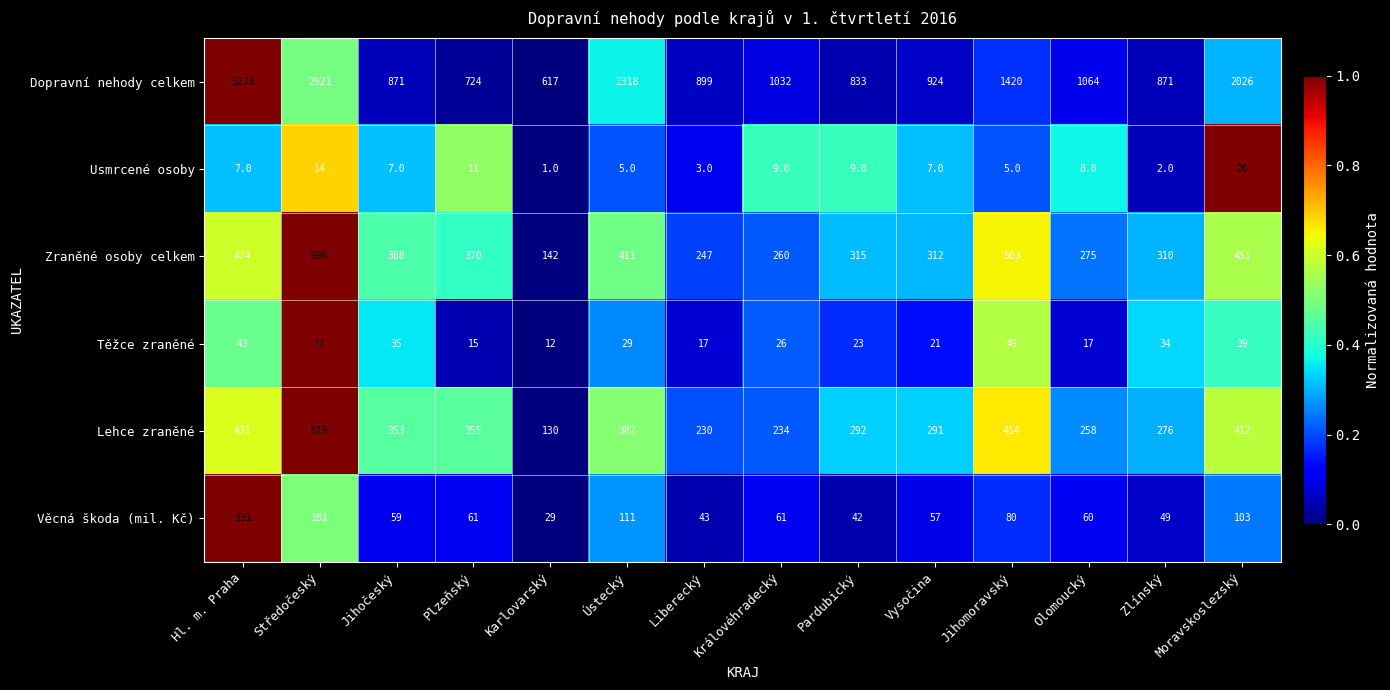

What is the difference between the Zraněné osoby celkem values at Liberecký and Královéhradecký?

13